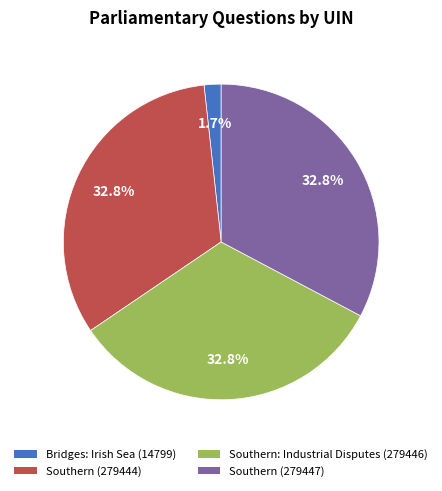

What is the smallest slice in the pie chart?

Bridges: Irish Sea (14799)